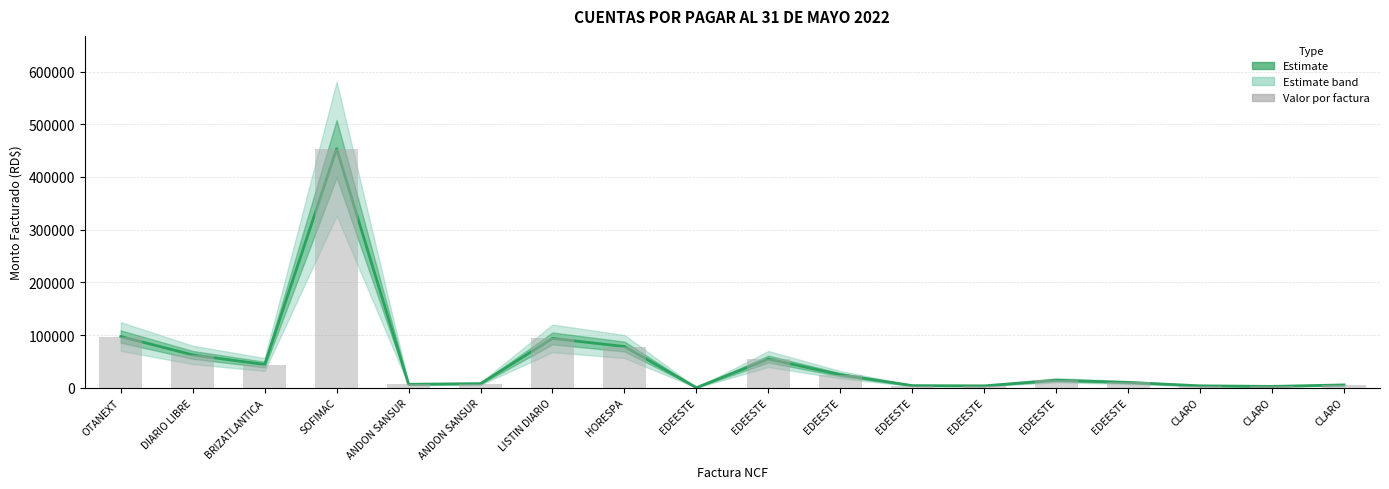

The value of MONTO FACTURADO at EDEESTE is 3987.2. True or false?

False